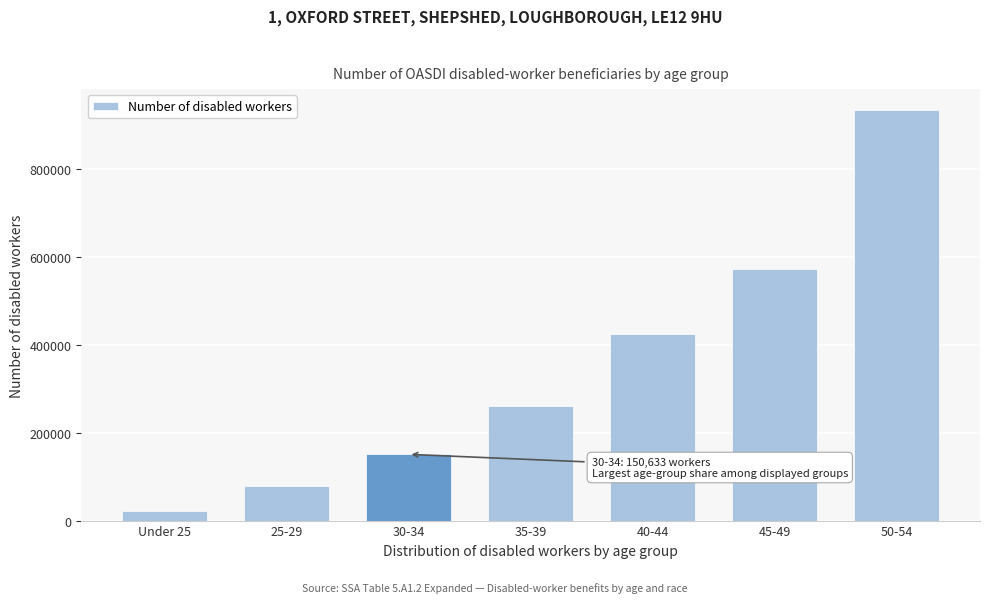

Reading right to left, extract all data points from this chart.

934558	572545	424424	260668	150633	78581	21620